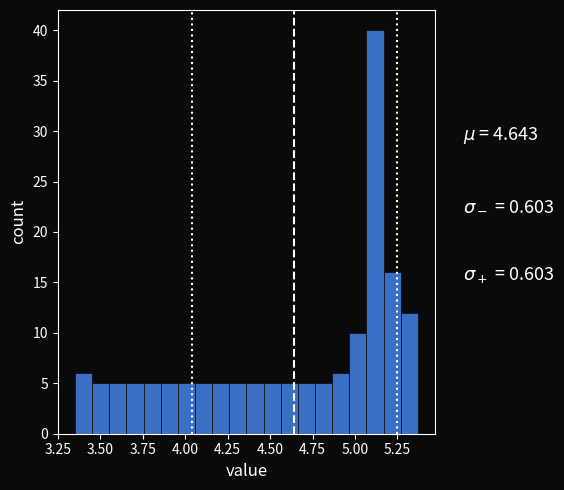

Read against the x-axis, roughly where is the centre of the tallest bar?

5.10